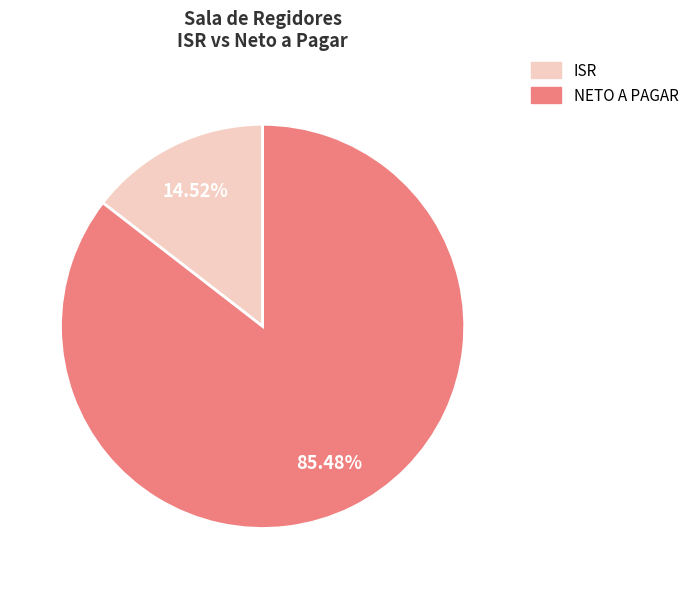

Which slice represents more than half of the pie?

NETO A PAGAR